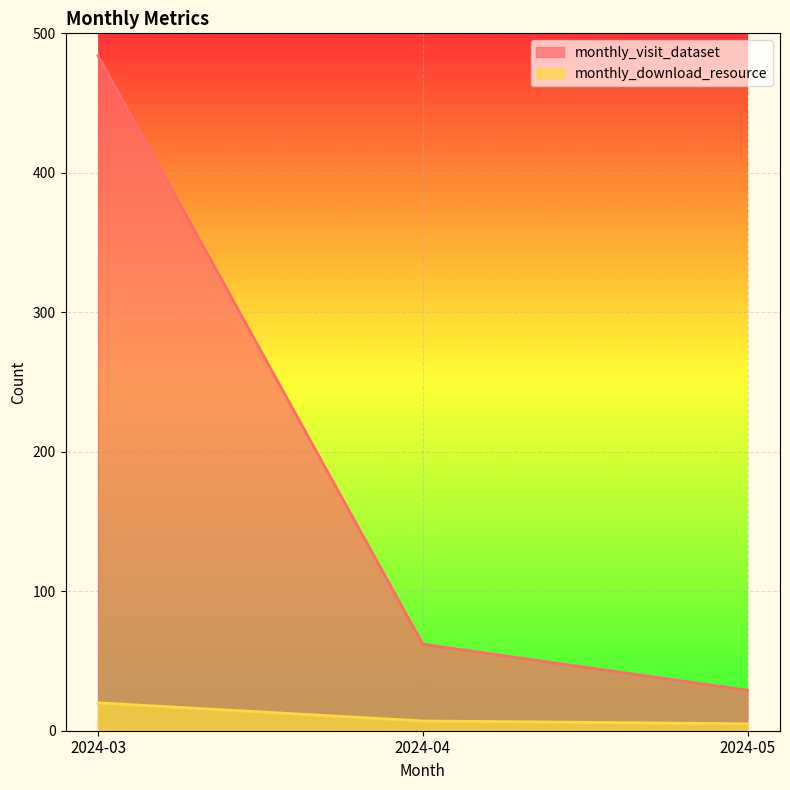

How many data points in monthly_visit_dataset are above 62?

1